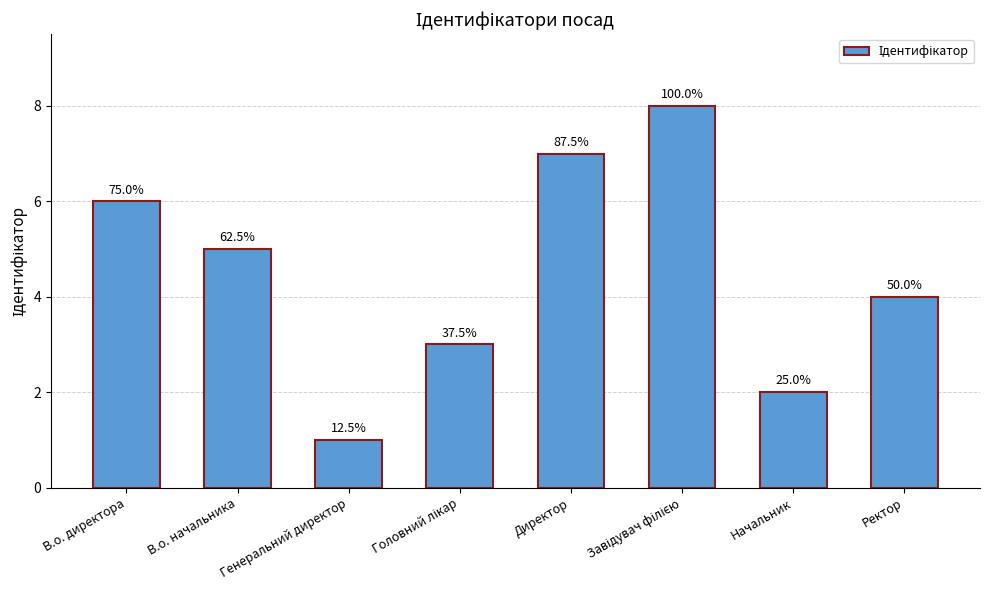

The chart shows a value of 6 at В.о. директора. True or false?

True